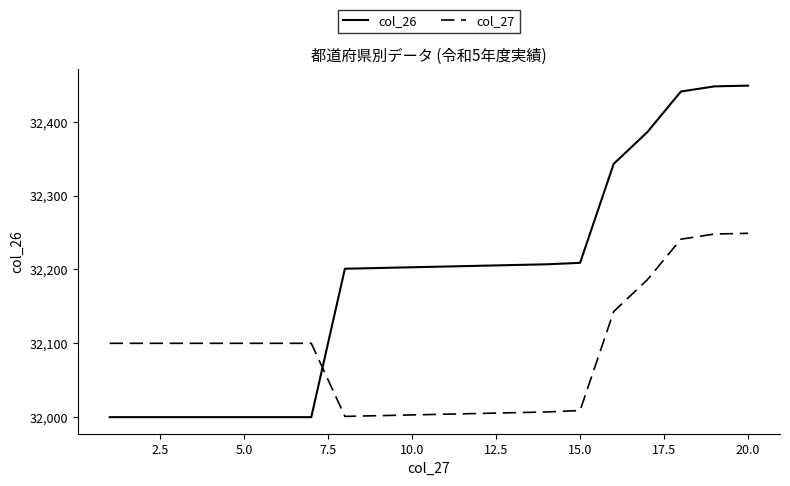

What is the difference between the maximum and minimum values in the col_27 series?

248